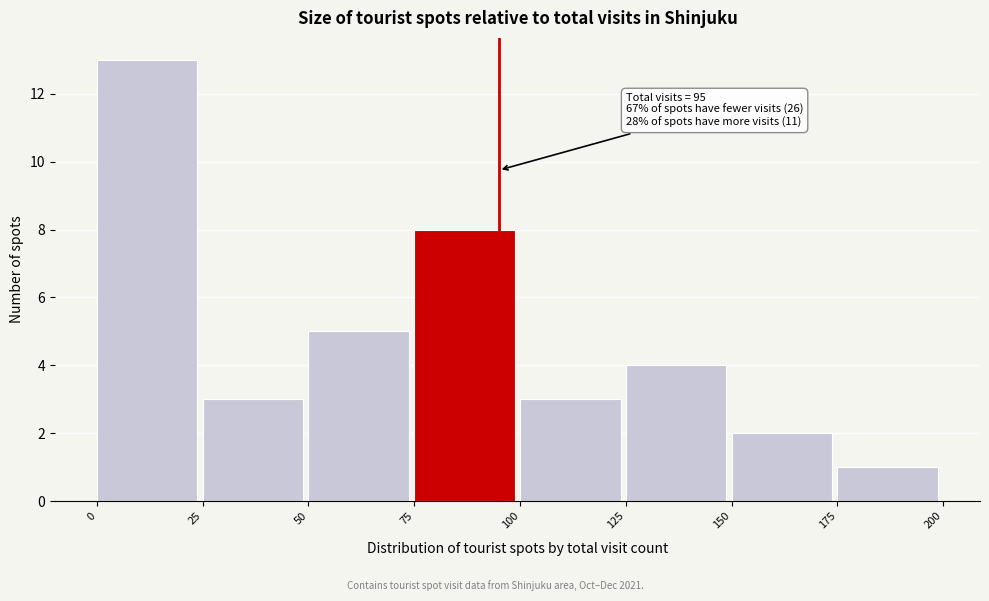

Over which range of the x-axis is the bar tallest?

0 to 25